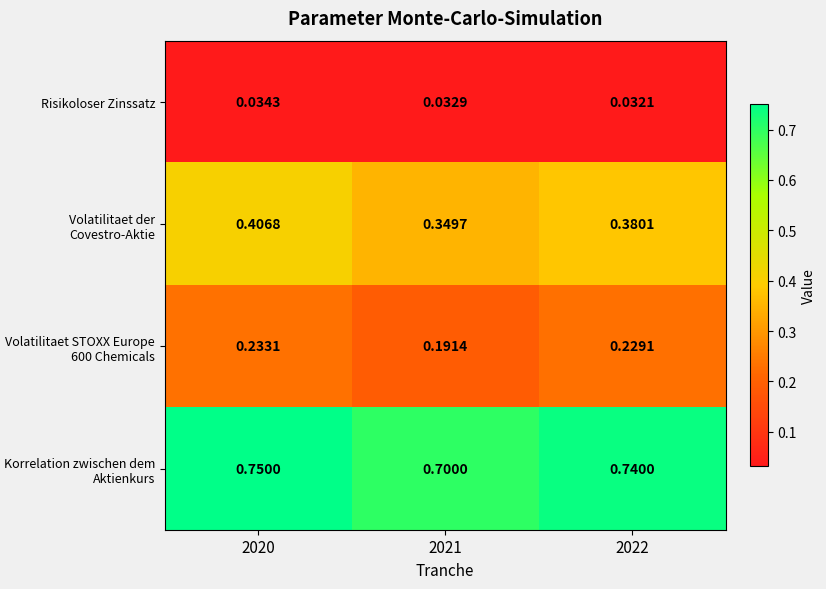

Is the value of Korrelation zwischen dem Aktienkurs at 2020 greater than the value of Volatilitaet der Covestro-Aktie at 2020?

Yes